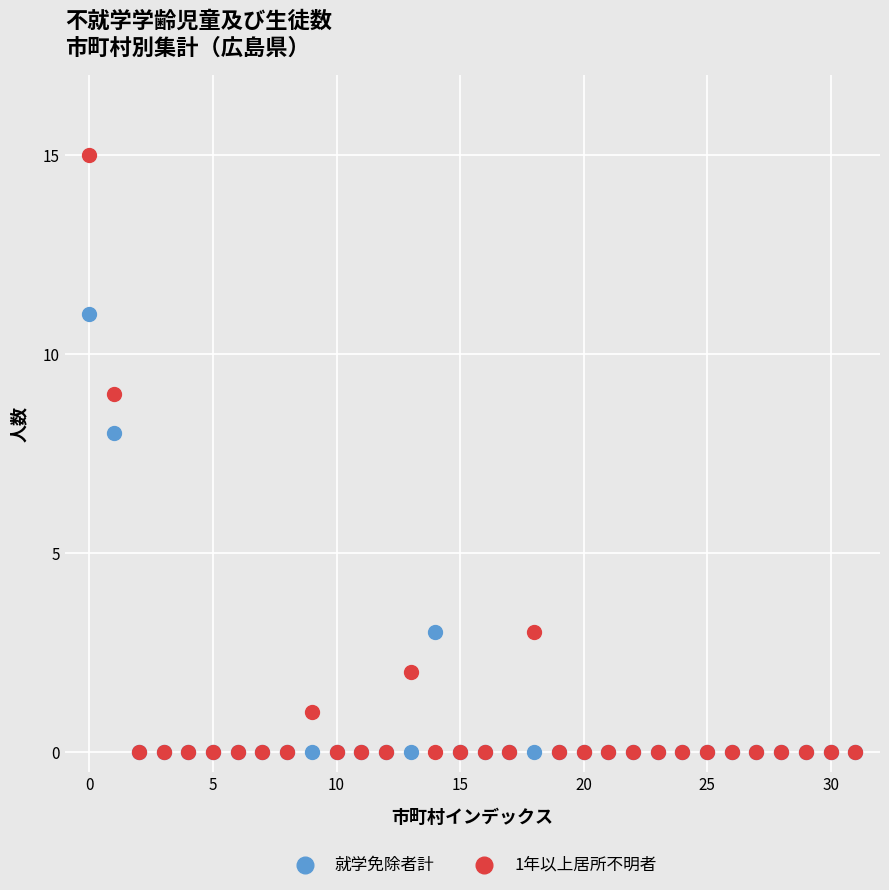

Across all series, what Y value is closest to 7?

8